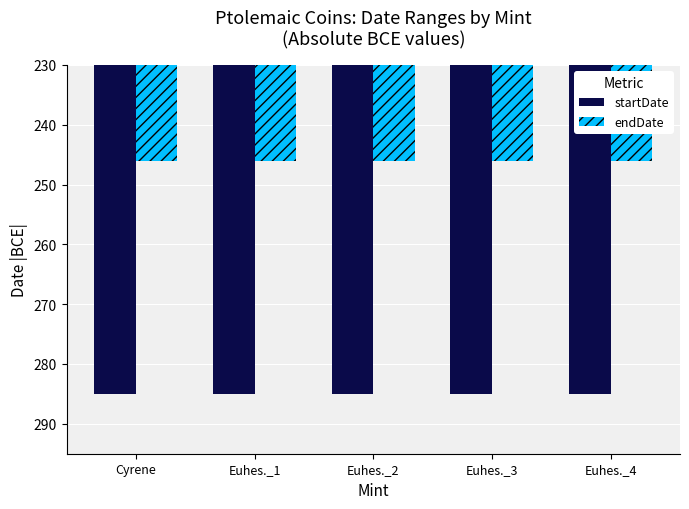

Is the value of startDate at Euhes._4 greater than the value of endDate at Cyrene?

Yes